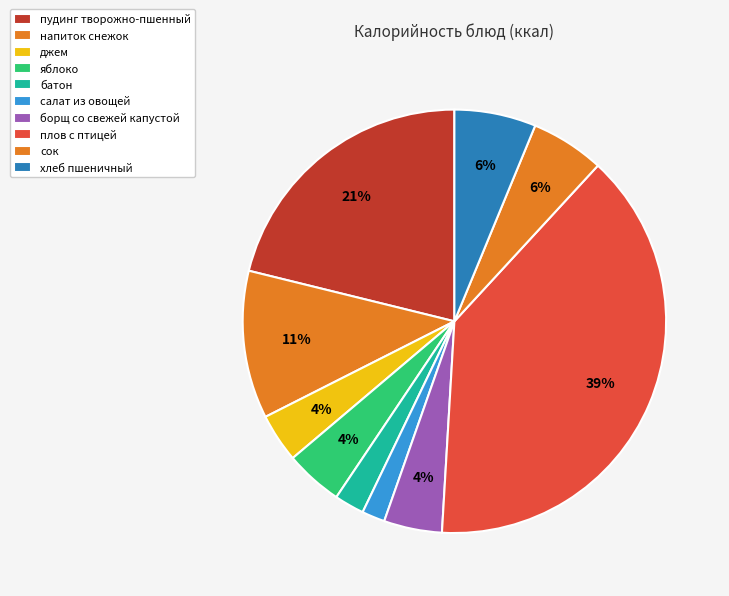

How many segments does this pie chart have?

10